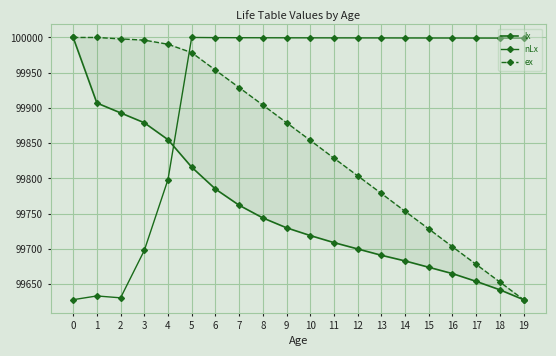

How many values in the nLx series are below 99999?

5